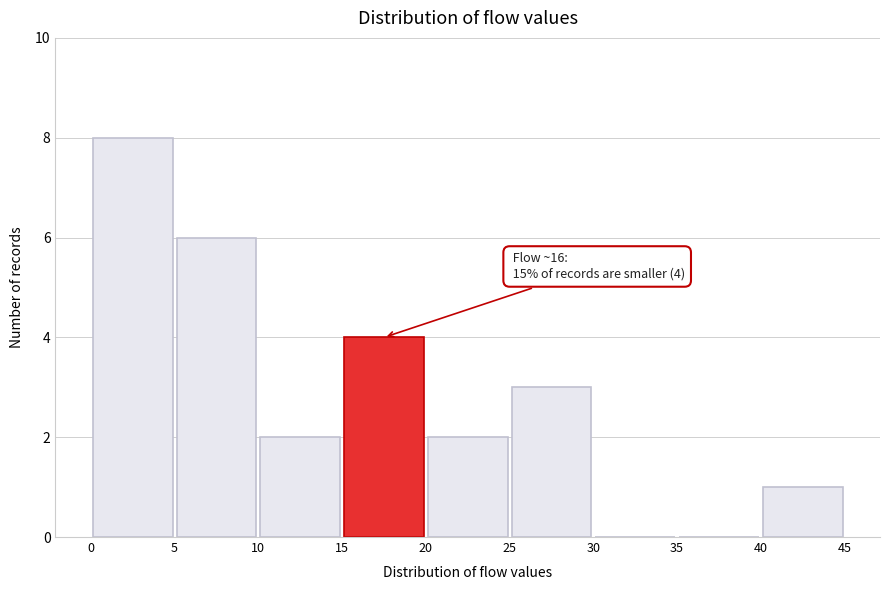

Over which range of the x-axis is the bar tallest?

0 to 5